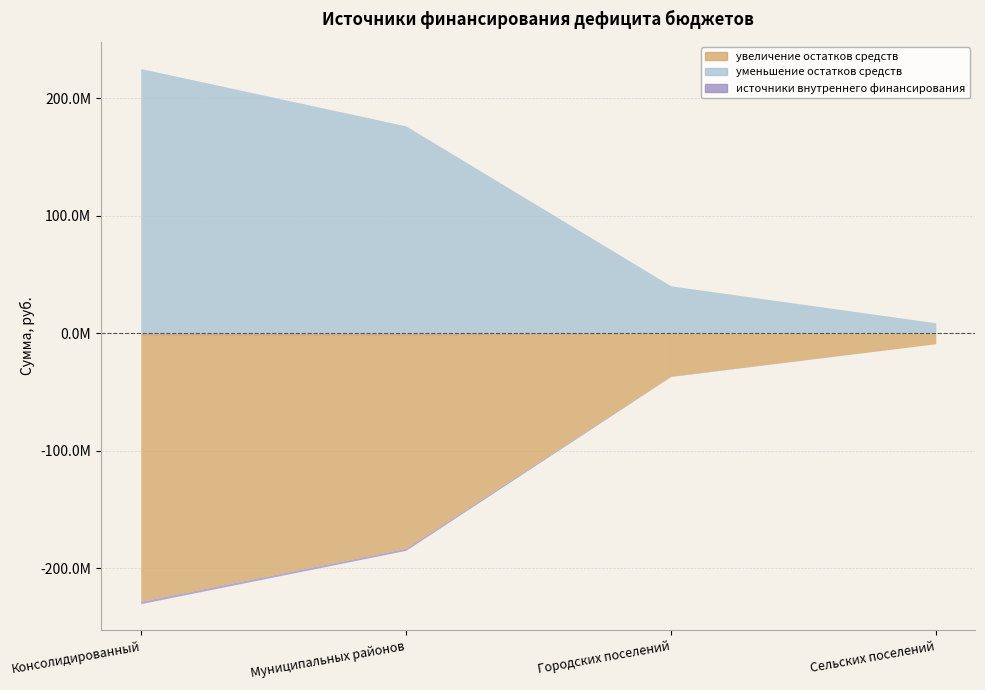

At how many categories does at least one series exceed 2651872?

4